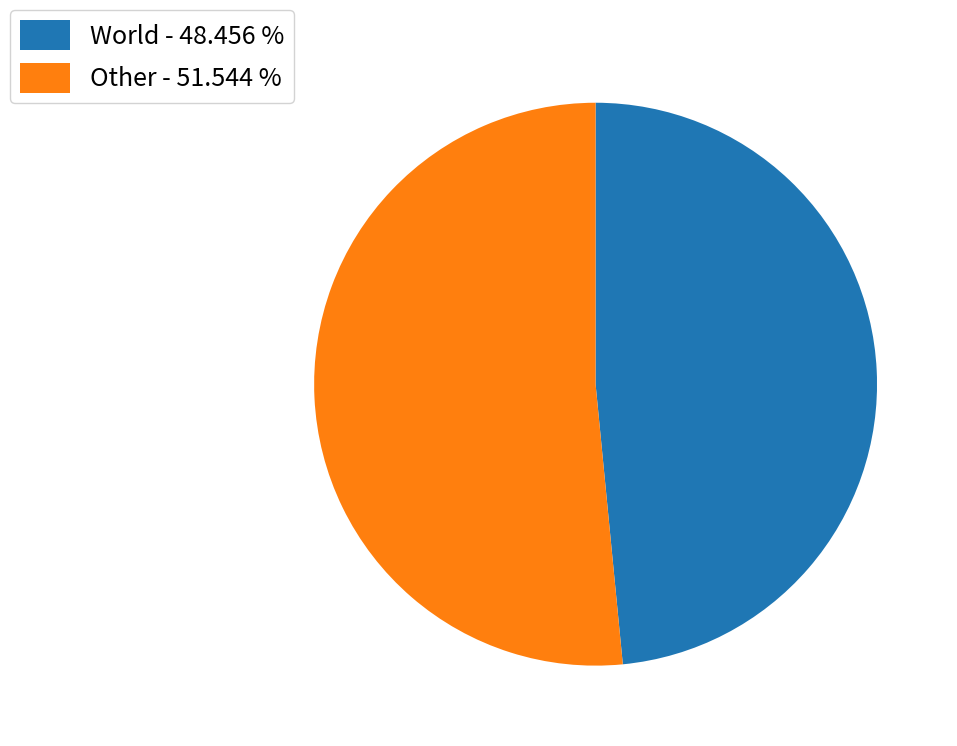

Rank the categories by value from highest to lowest.

Other - 51.544 %, World - 48.456 %